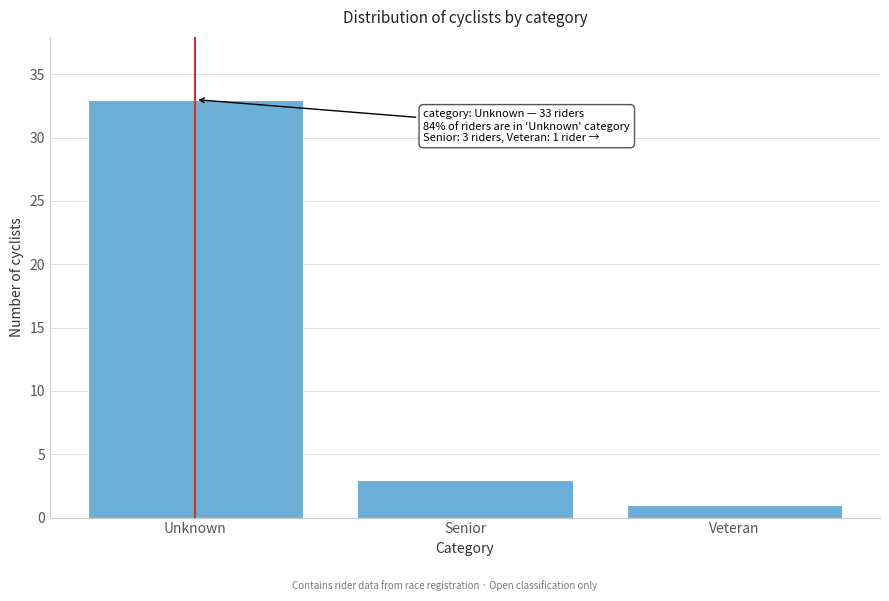

Reading left to right, what are all the values shown in this chart?

33	3	1